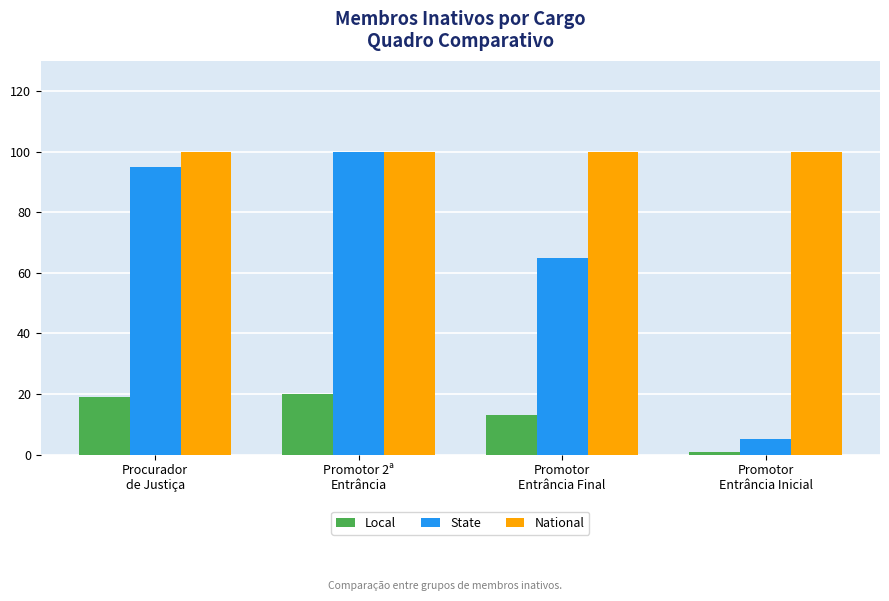

Reading right to left, list all the values displayed in this chart.

Local: Promotor
Entrância Inicial=1	Promotor
Entrância Final=13	Promotor 2ª
Entrância=20	Procurador
de Justiça=19
State: Promotor
Entrância Inicial=5	Promotor
Entrância Final=65	Promotor 2ª
Entrância=100	Procurador
de Justiça=95
National: Promotor
Entrância Inicial=100	Promotor
Entrância Final=100	Promotor 2ª
Entrância=100	Procurador
de Justiça=100